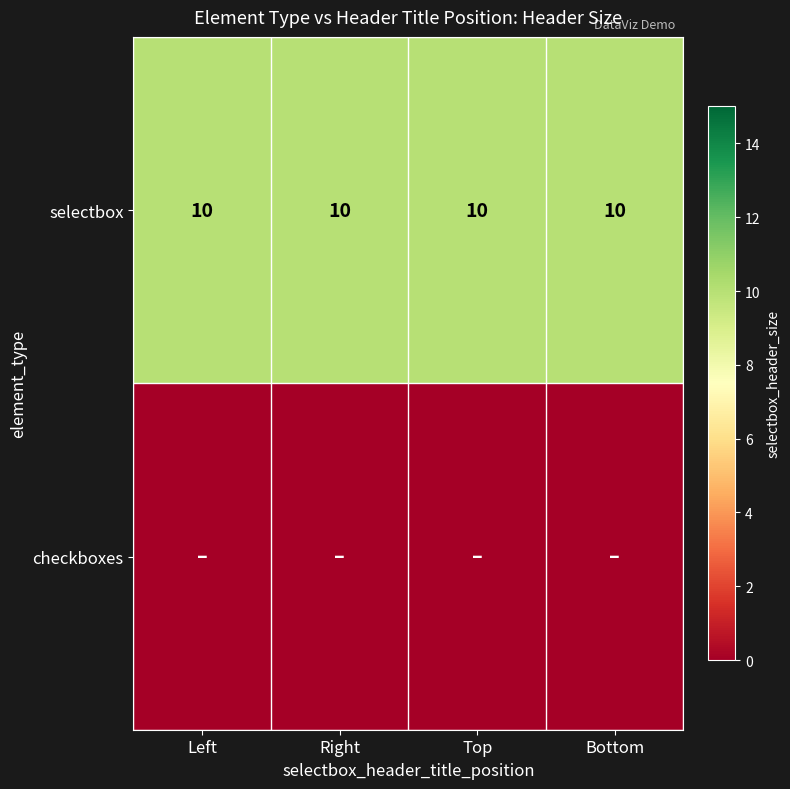

True or false: selectbox has a value of 3 at Left.

False